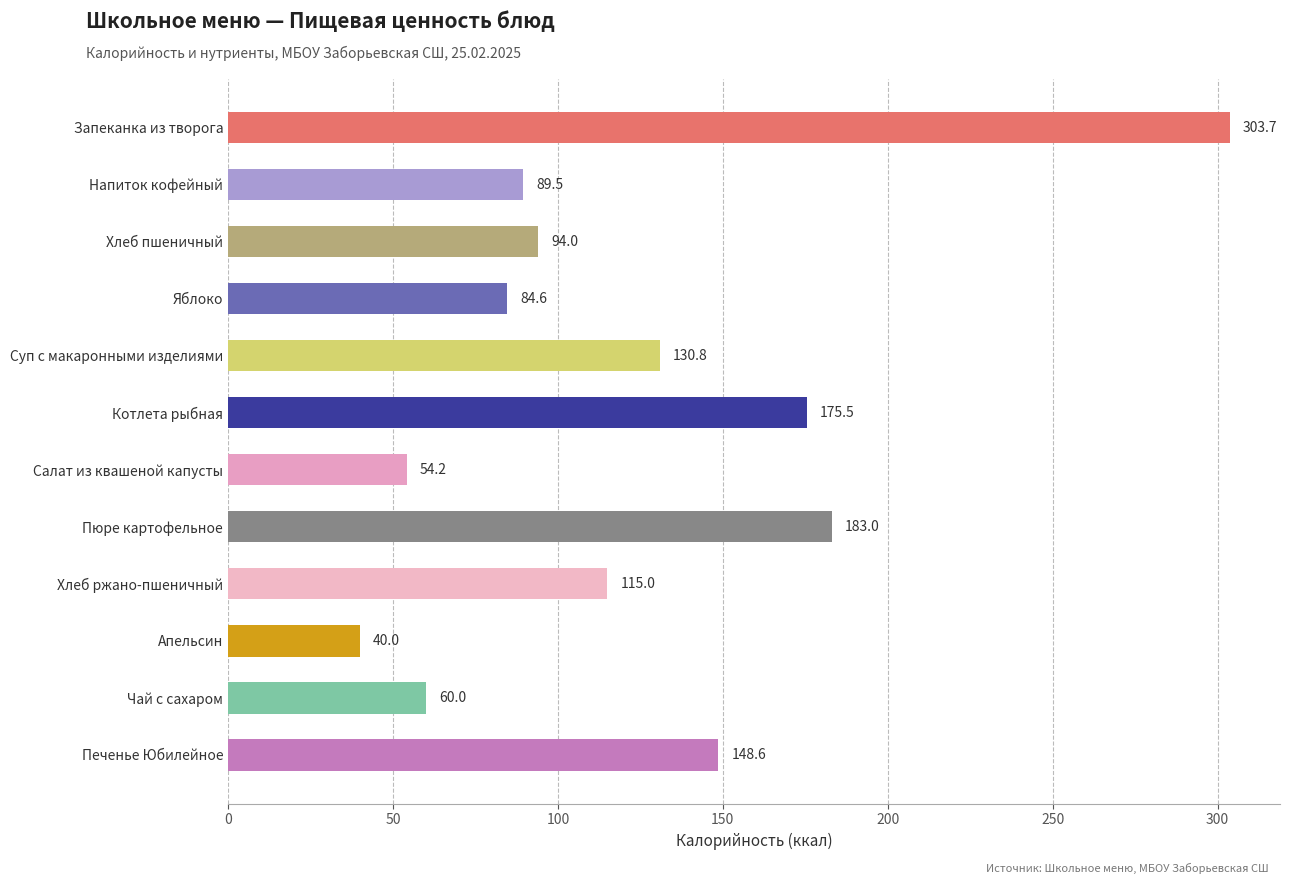

What is the value of the 11th bar from the top?

60.0